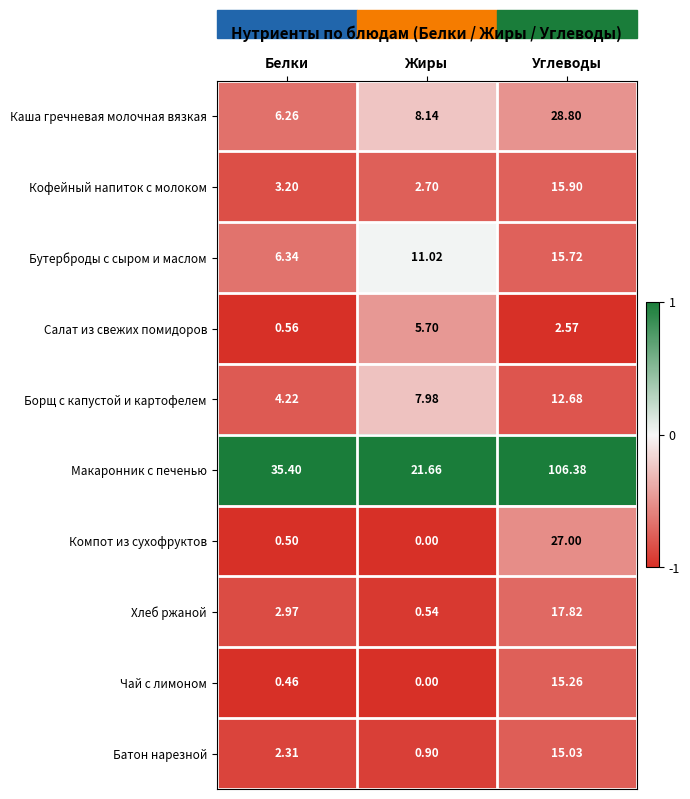

Which label corresponds to the largest value in the chart?

Углеводы